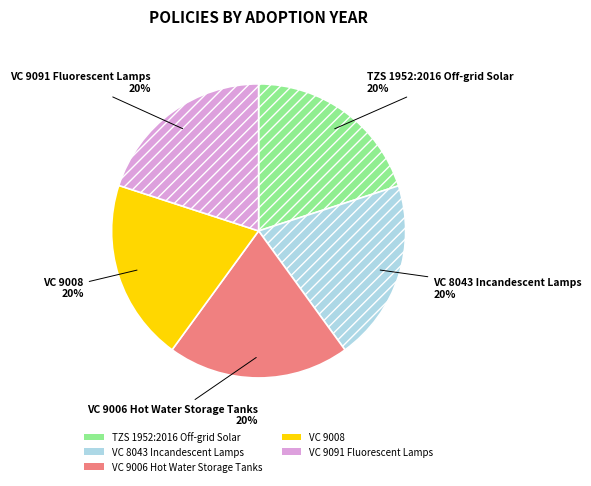

Is VC 9006 Hot Water Storage Tanks the majority of the pie?

No